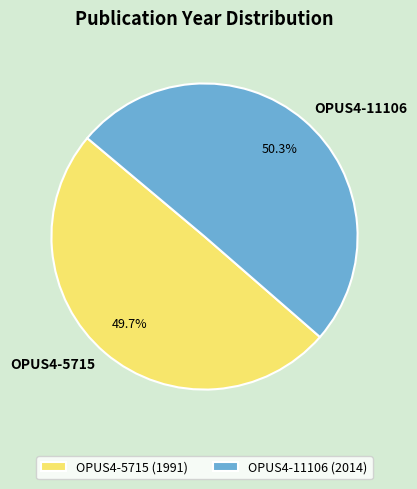

What is the largest slice in the pie chart?

OPUS4-11106